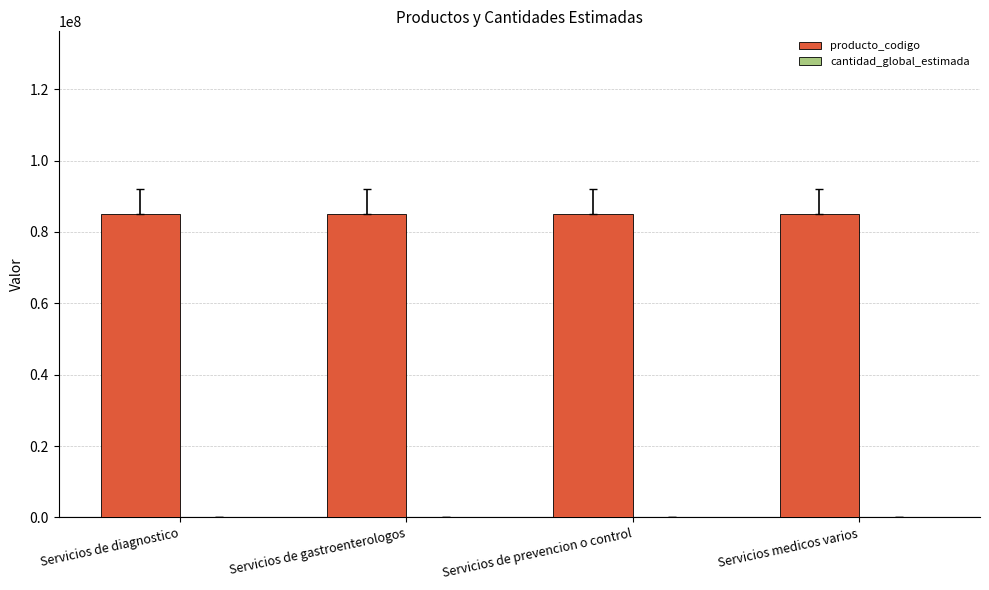

Which series has the largest total across all categories?

producto_codigo